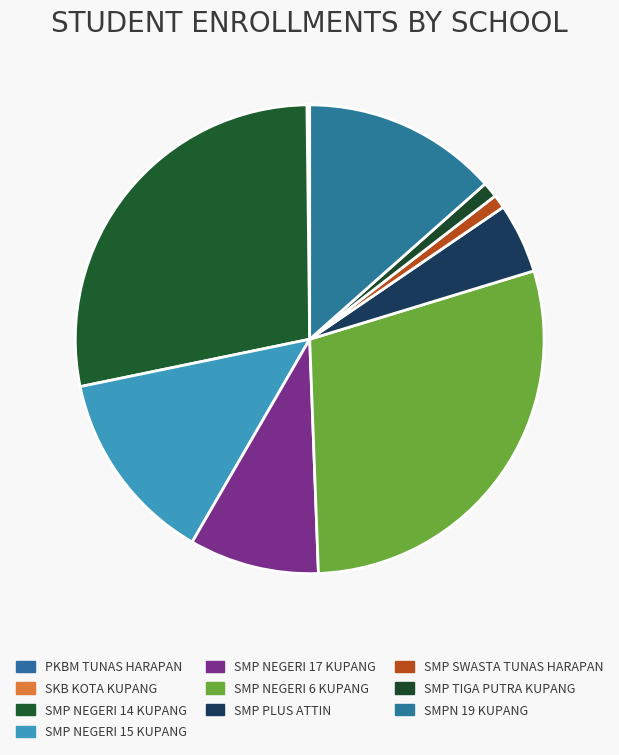

Is SKB KOTA KUPANG the majority of the pie?

No